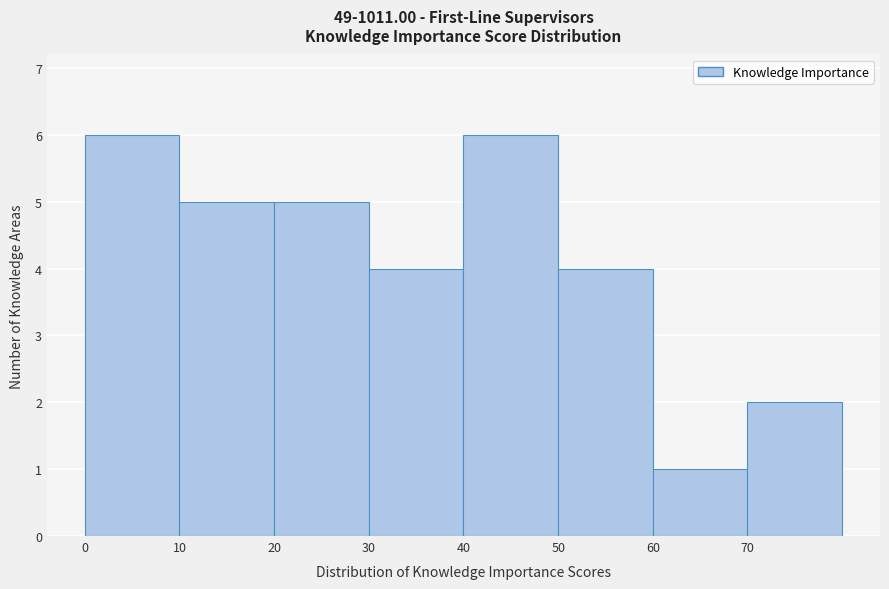

Reading left to right, transcribe this chart: for each bar, give the range it covers on the x-axis and its height. The values are not printed on the chart, so give them approximately, as read against the axis.

0 to 10: 6
10 to 20: 5
20 to 30: 5
30 to 40: 4
40 to 50: 6
50 to 60: 4
60 to 70: 1
70 to 80: 2